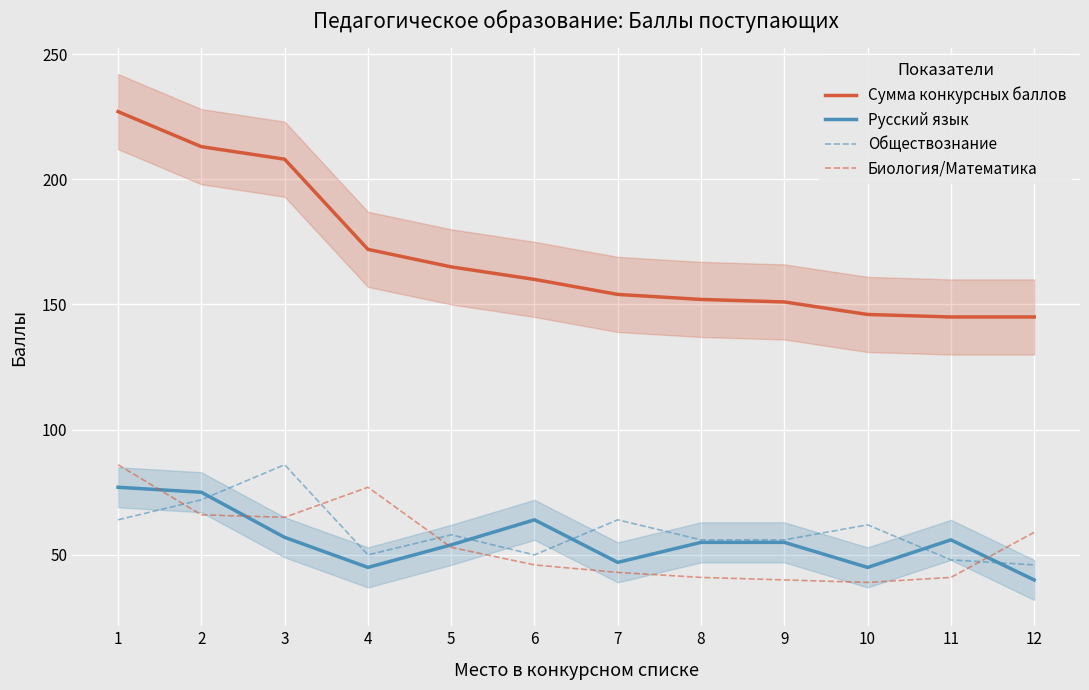

In Биология/Математика, how many points are higher than both neighbors (excluding endpoints)?

1